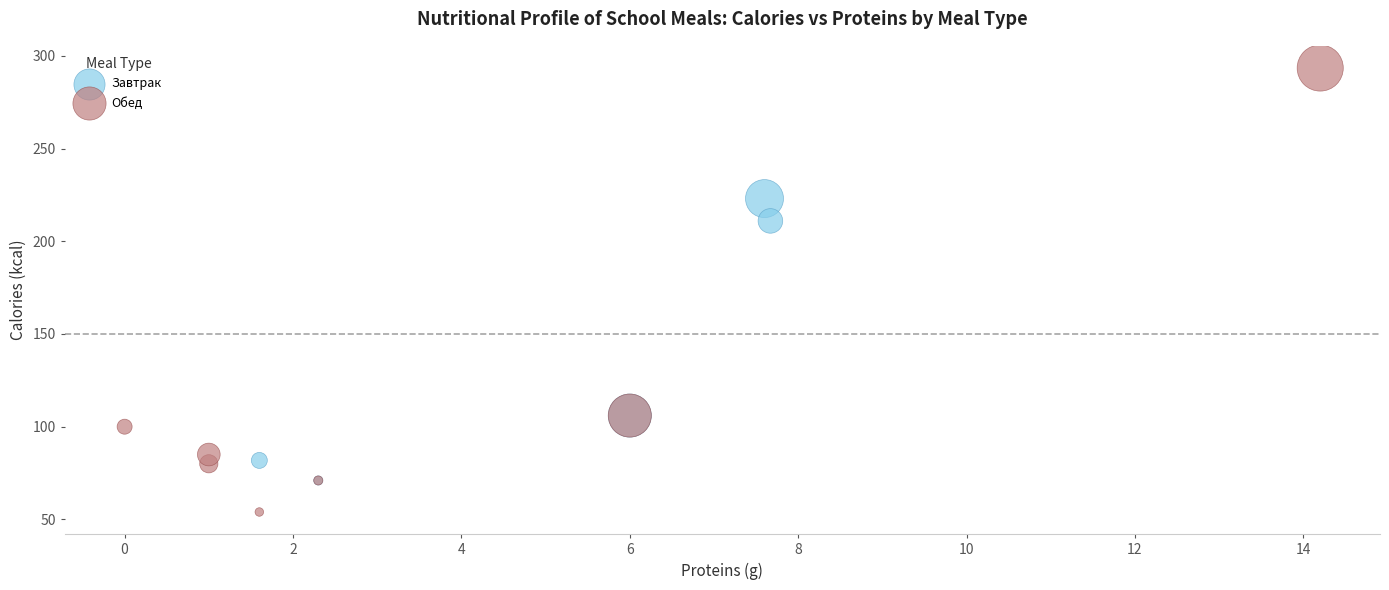

What are all the series names shown in the legend?

Завтрак, Обед